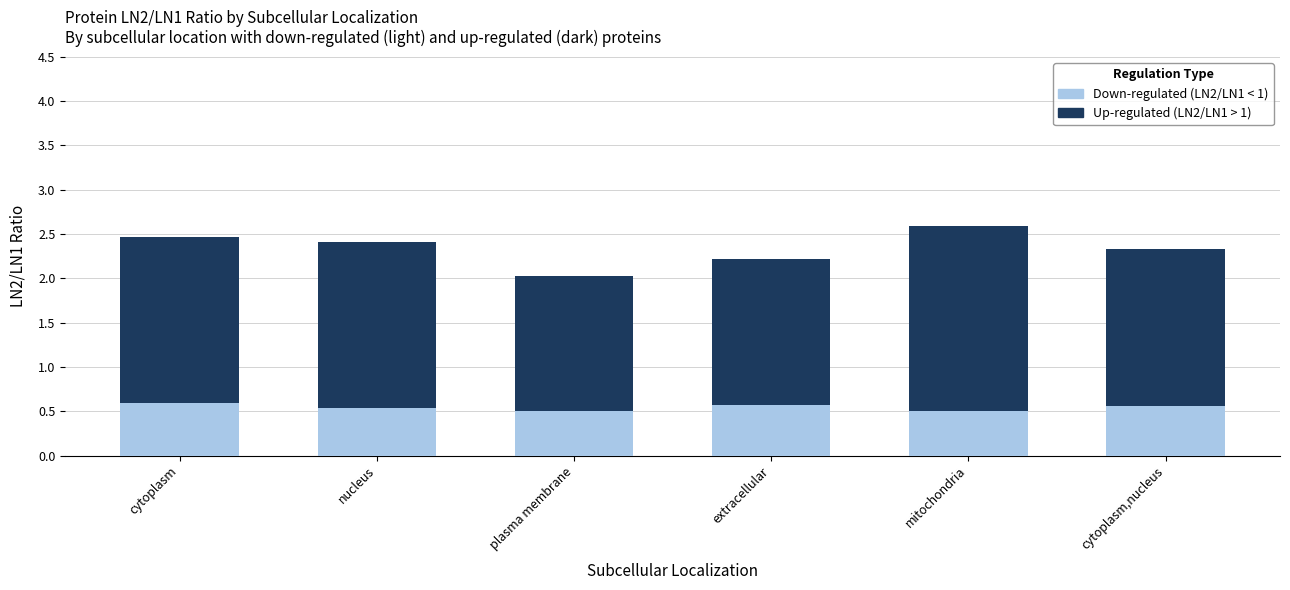

At which category is the sum across all series the highest?

mitochondria